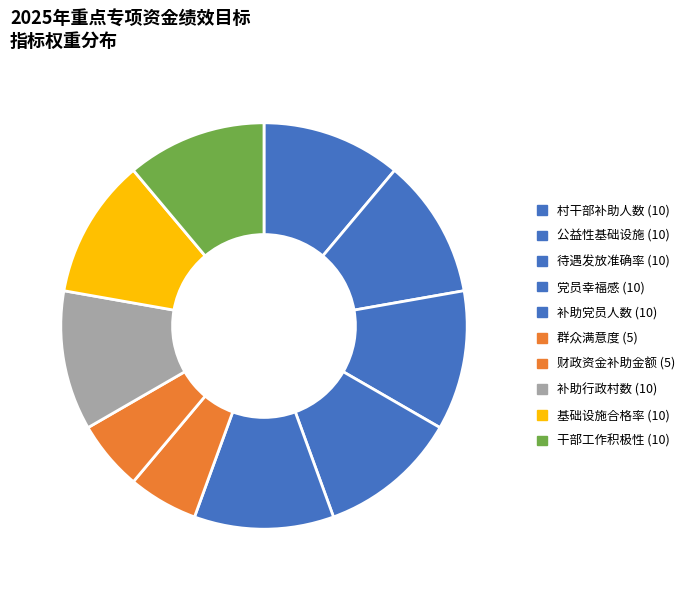

How many segments does this pie chart have?

10